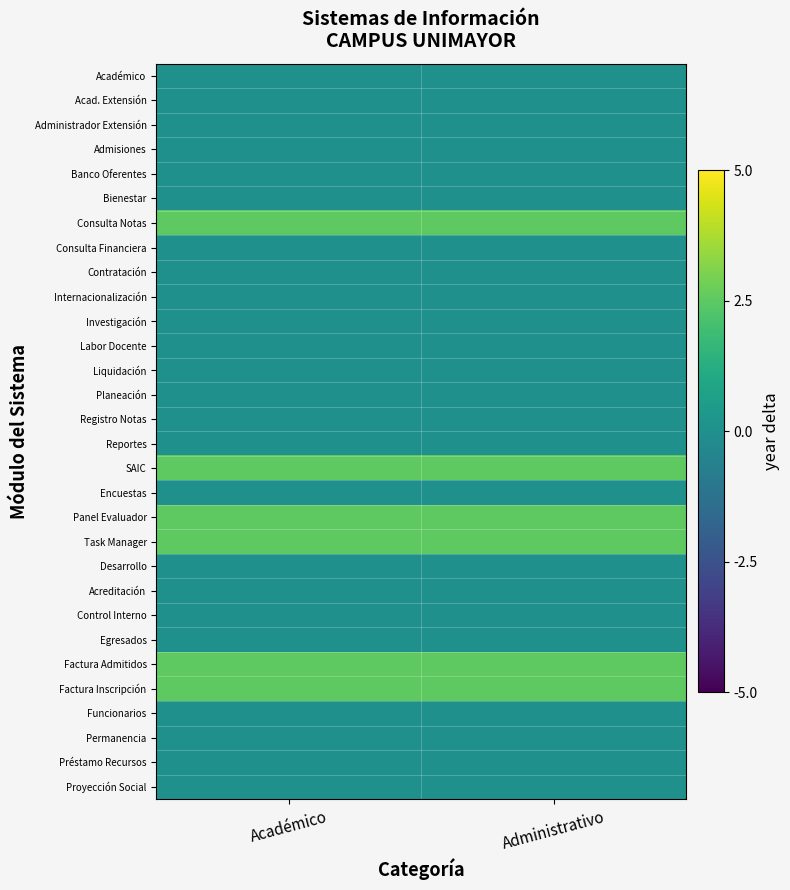

Which series has the largest total across all categories?

Consulta Notas